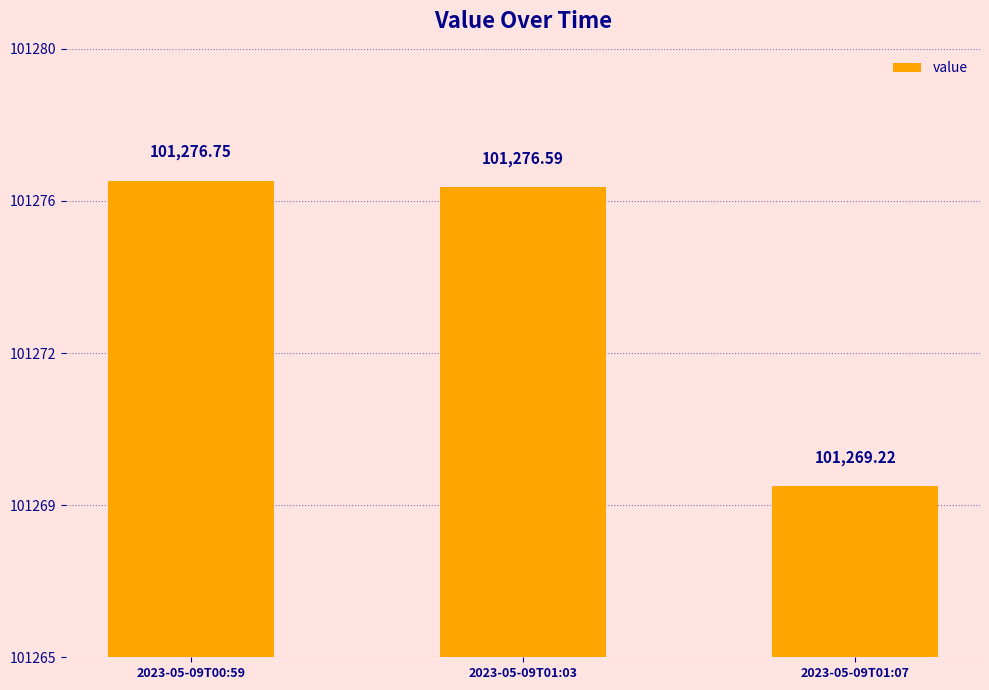

What is the maximum value shown in the chart?

101276.8